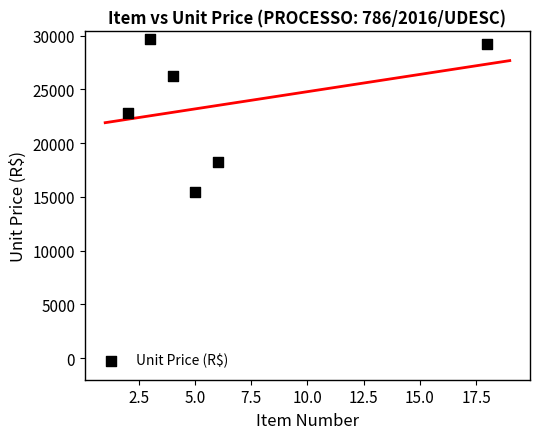

What is the average X value?

6.3